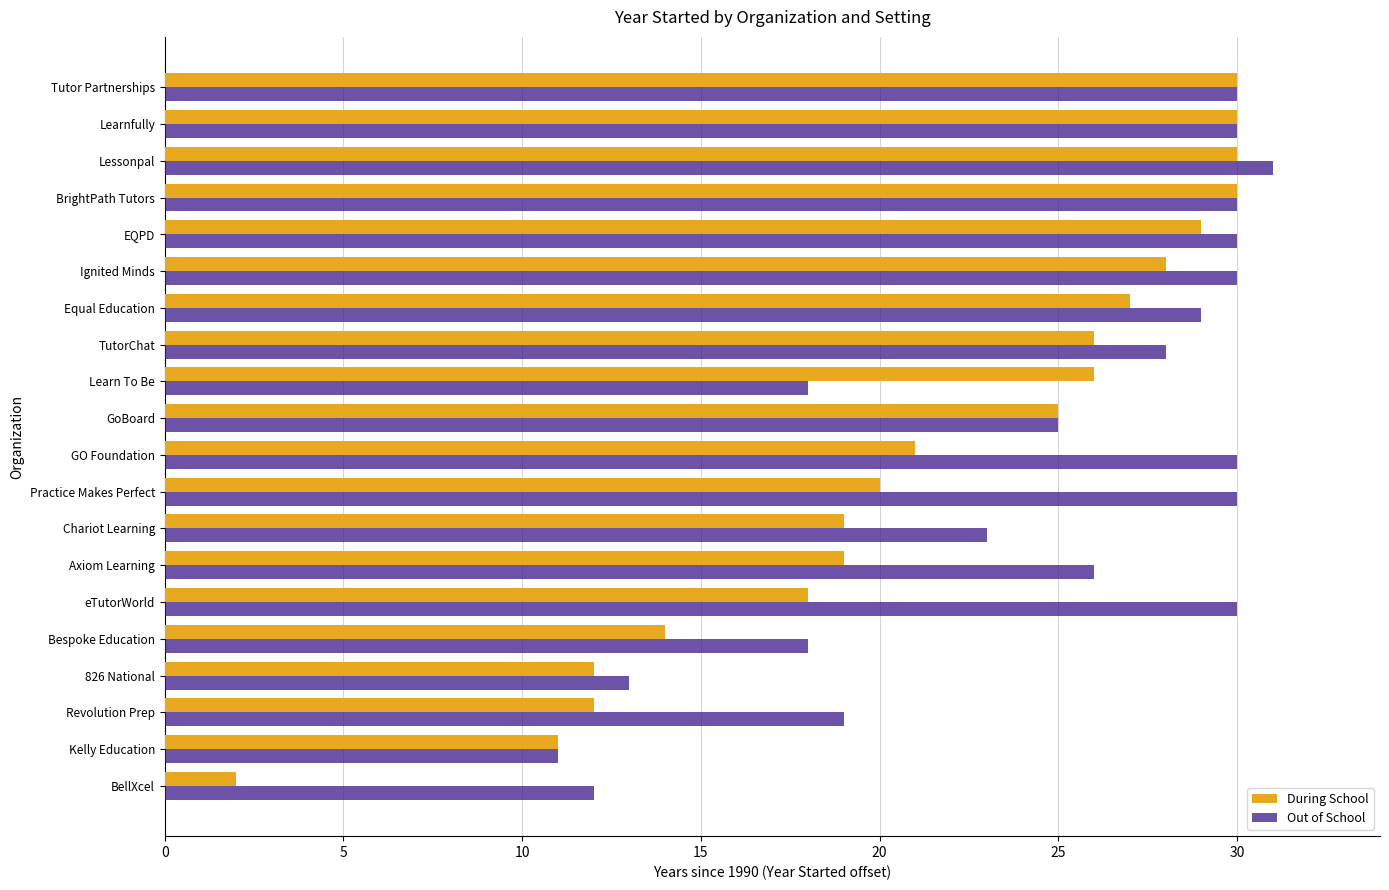

At how many categories does at least one series exceed 15?

17